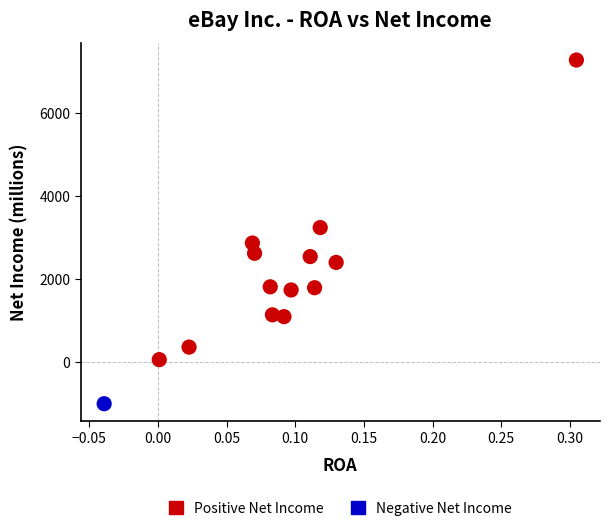

What are all the series names shown in the legend?

Positive Net Income, Negative Net Income